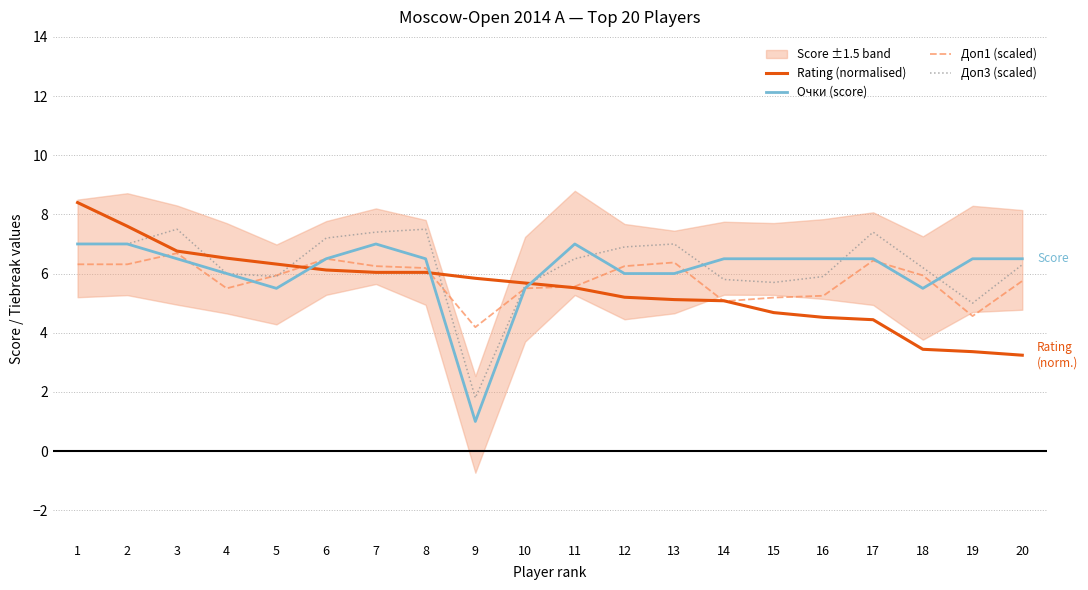

Is the value of Доп1 (scaled) at 4 greater than the value of Rating (normalised) at 7?

No